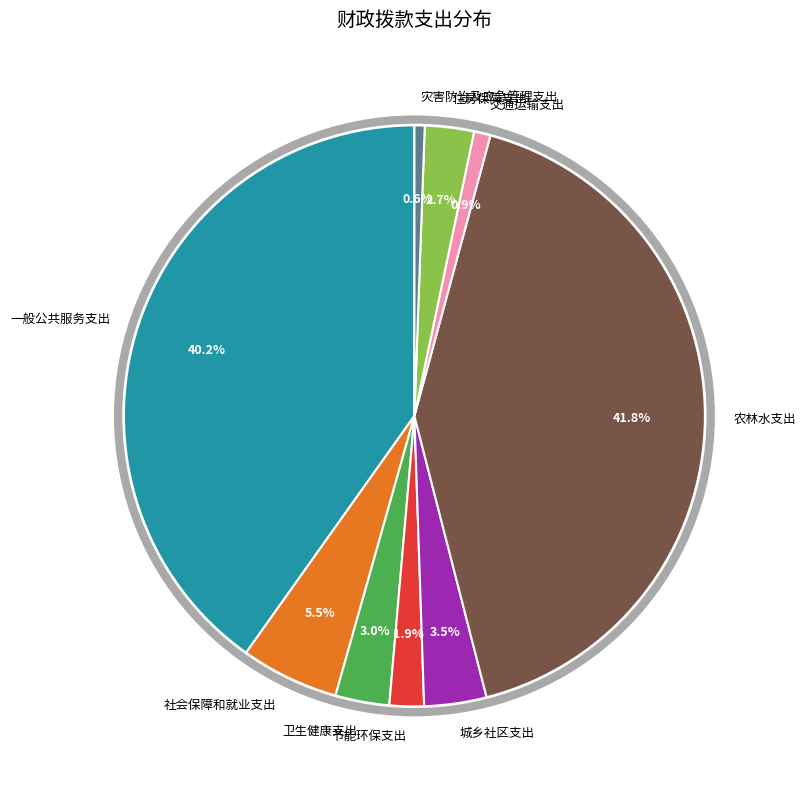

Count the number of slices in the pie.

9